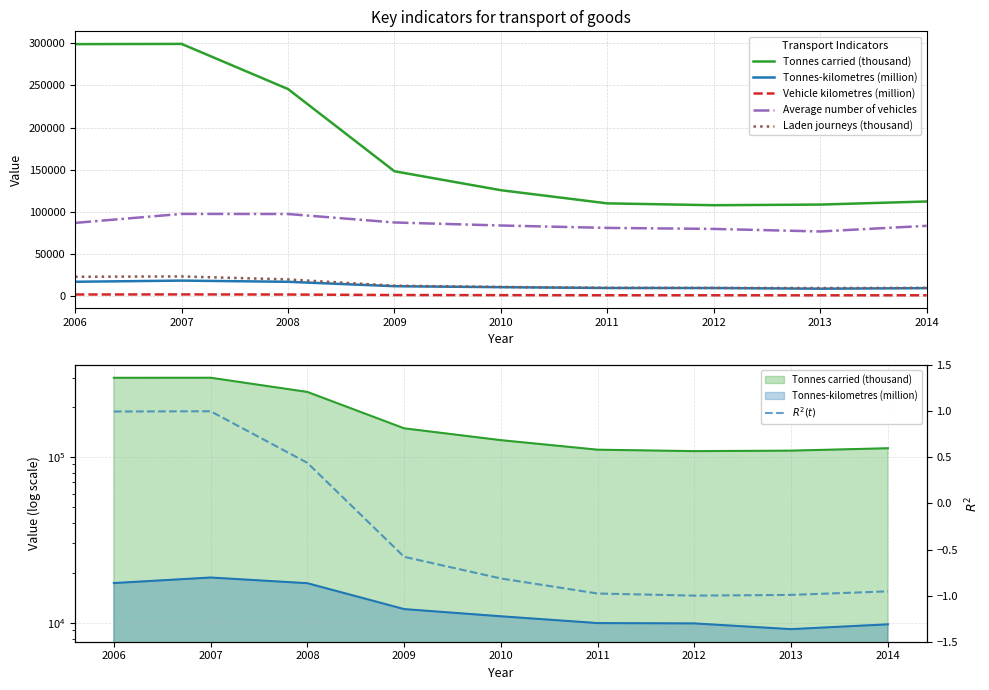

The value of $R^2(t)$ at 2013 is -1.7. True or false?

False